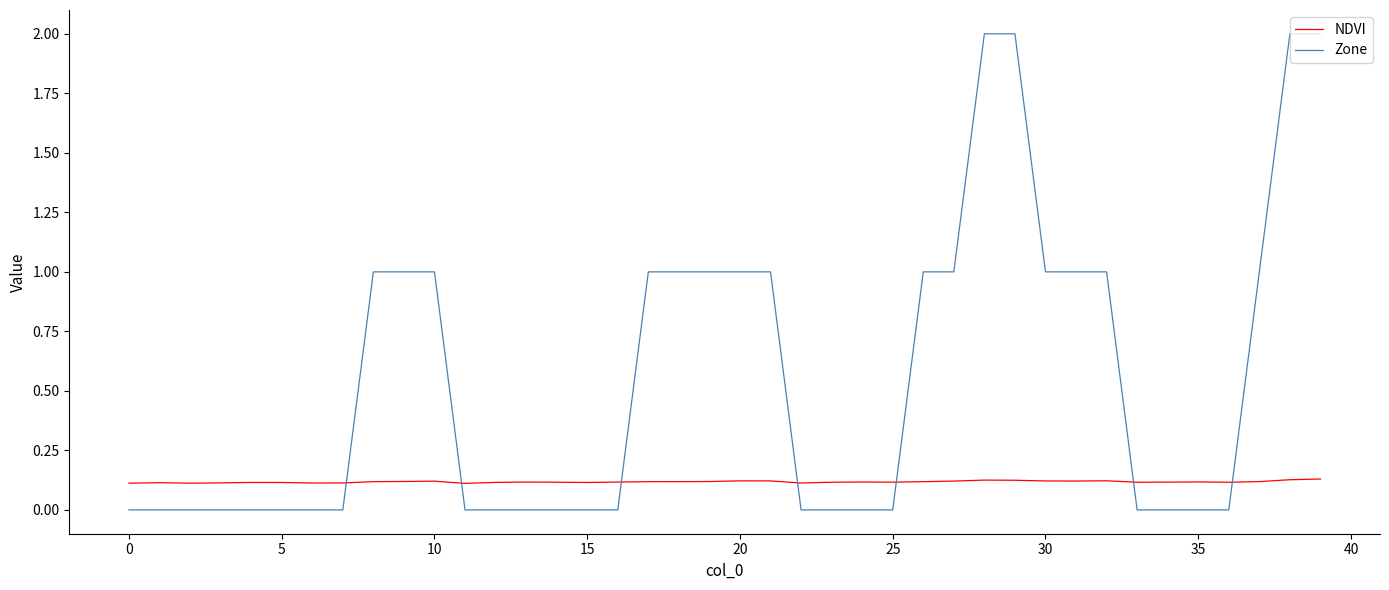

List the series in order of their peak value, lowest first.

NDVI, Zone